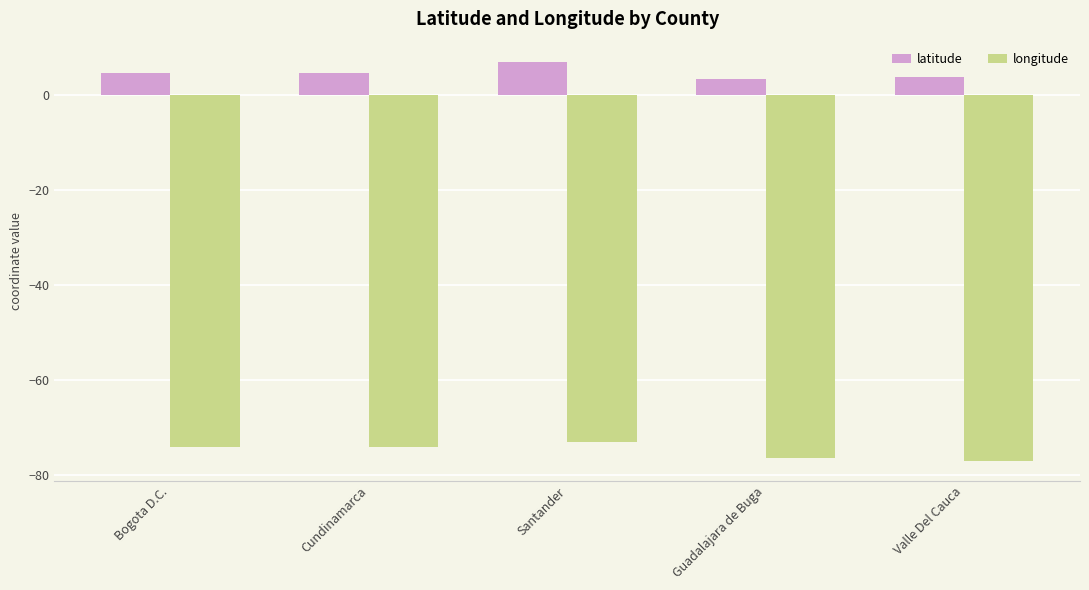

Between Bogota D.C. and Valle Del Cauca, which series saw the biggest shift?

longitude